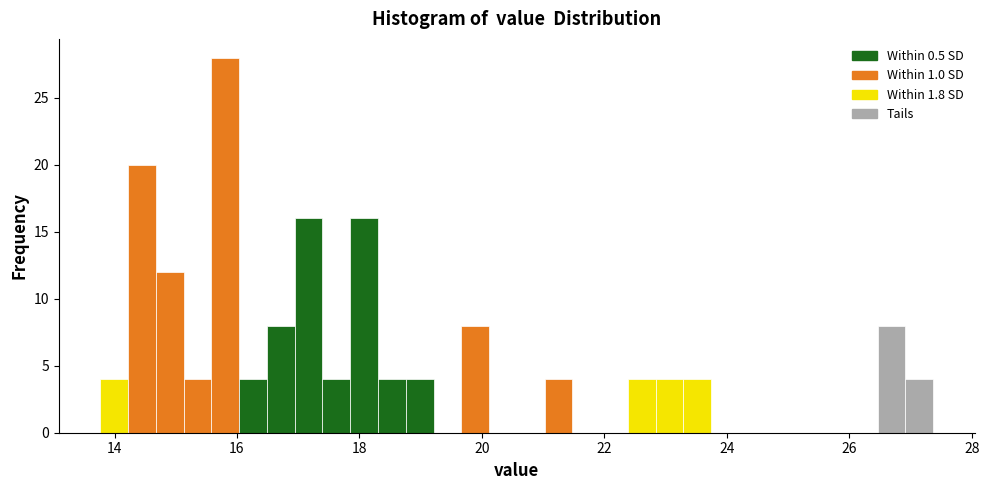

Read against the x-axis, roughly where is the centre of the tallest bar?

15.8